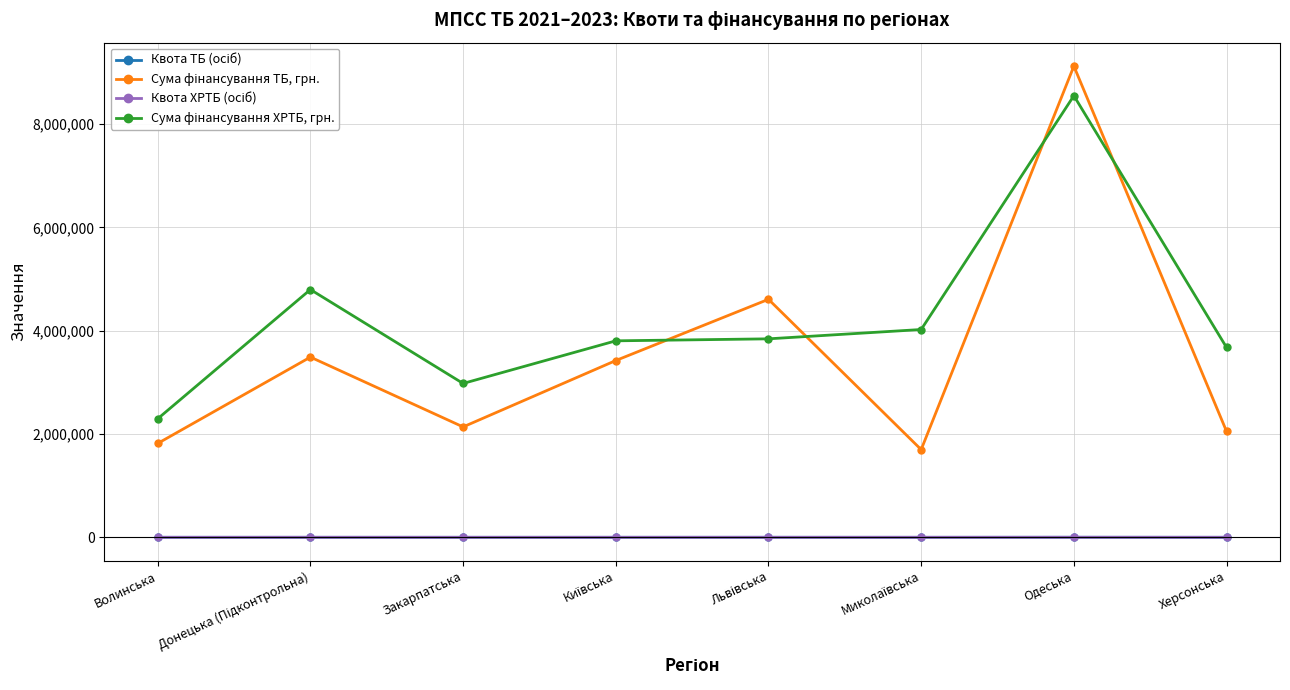

At which category is the sum across all series the highest?

Одеська